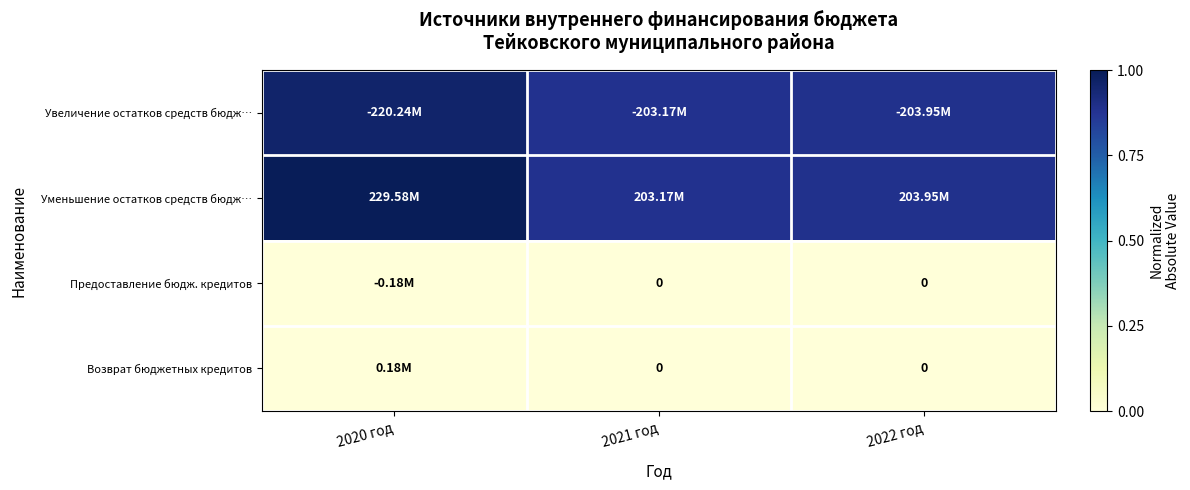

How many categories are shown in the chart?

3